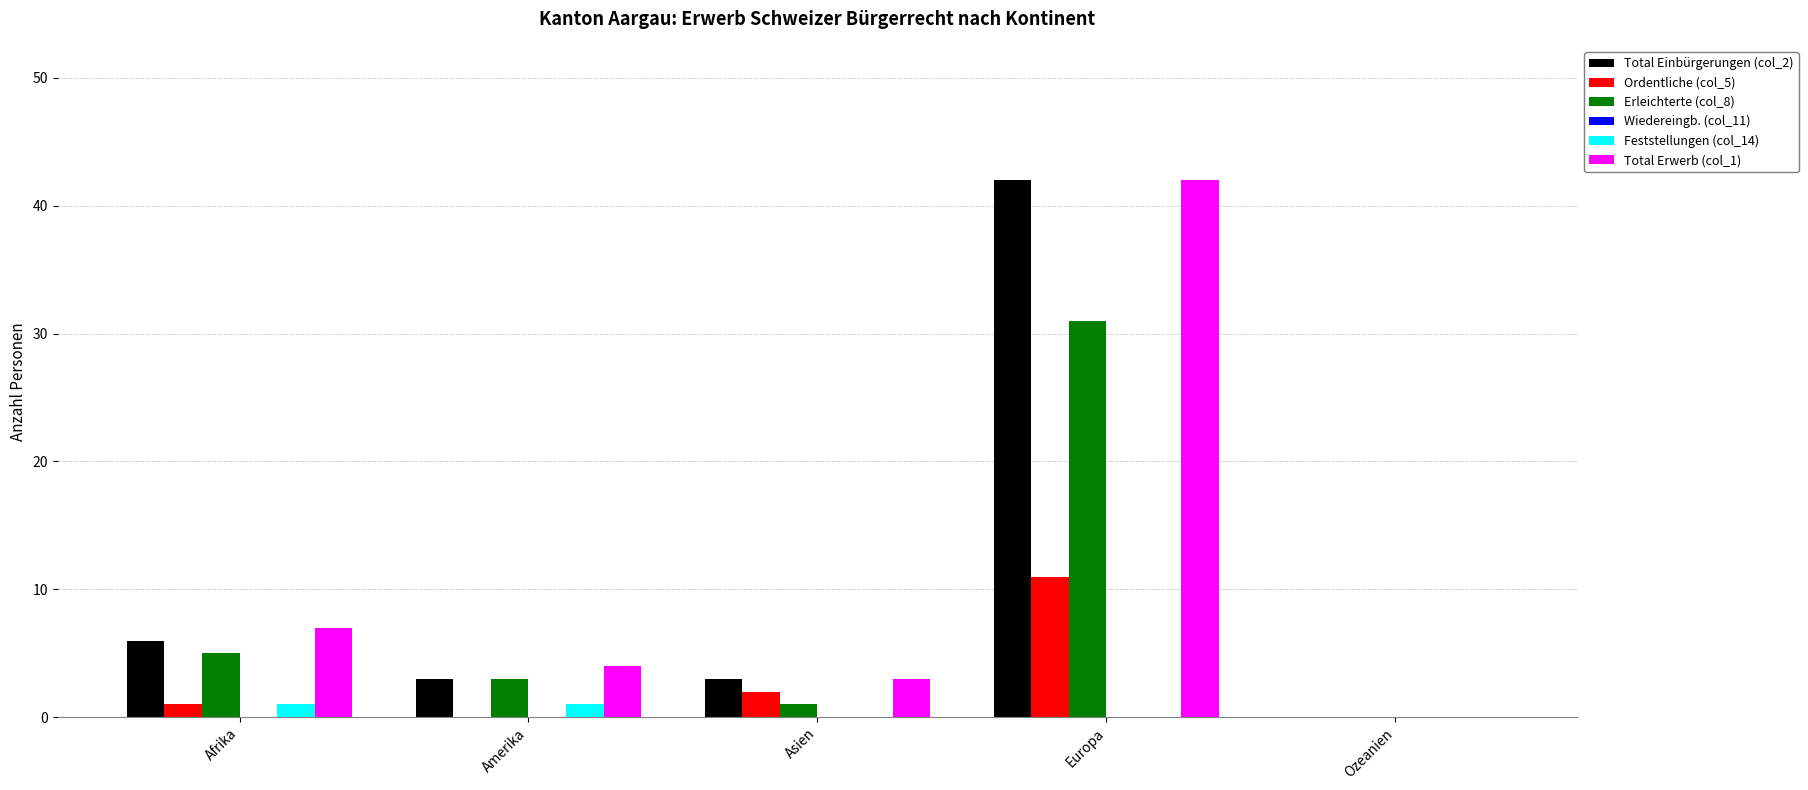

What is the total value across all series at Europa?

126